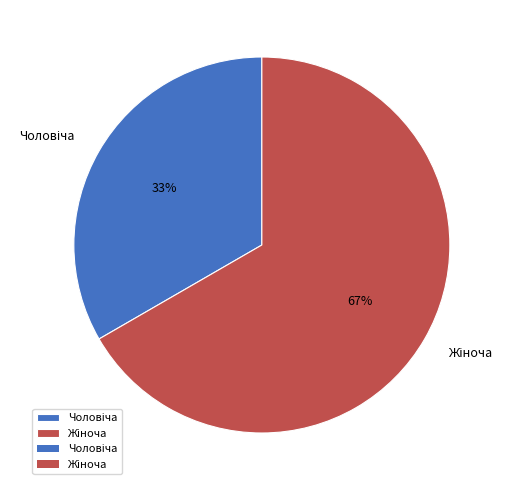

To the nearest percent, what is the average slice percentage?

50%